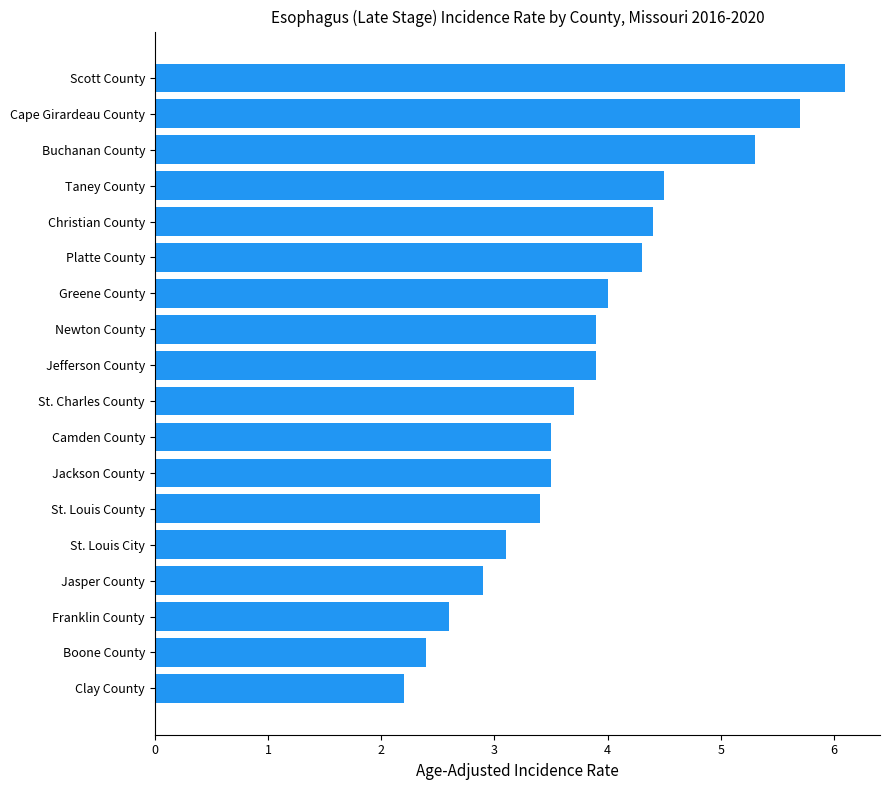

Reading bottom to top, list all the values displayed in this chart.

2.2	2.4	2.6	2.9	3.1	3.4	3.5	3.5	3.7	3.9	3.9	4.0	4.3	4.4	4.5	5.3	5.7	6.1